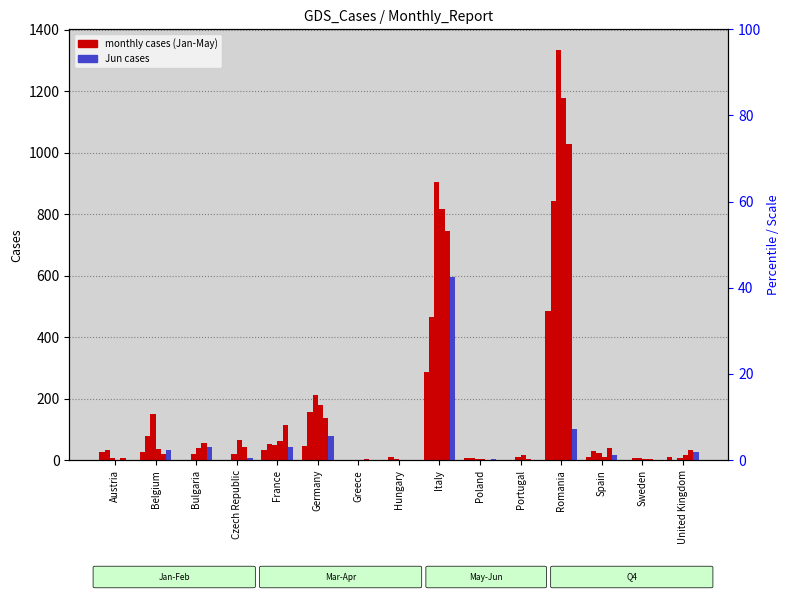

What is the label of the 6th bar from the left?

Germany